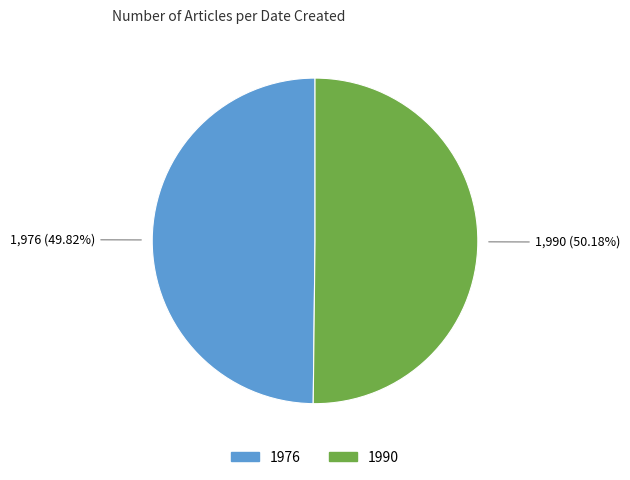

To the nearest percent, what is the average slice percentage?

50%